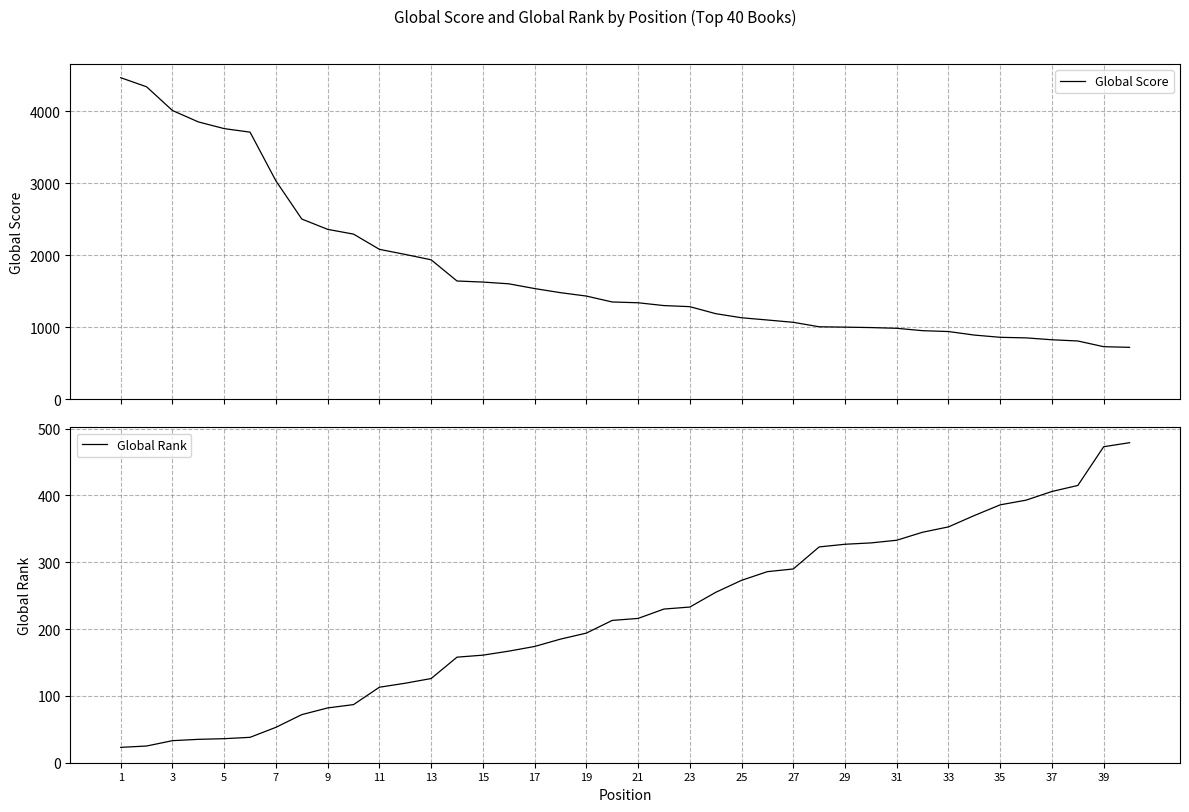

Reading left to right, list all the values displayed in this chart.

Global Score: 4462	4336	4007	3849	3756	3707	3031	2502	2359	2293	2082	2011	1937	1643	1628	1604	1538	1481	1434	1352	1341	1302	1287	1190	1133	1102	1070	1008	1003	997	987	954	942	893	862	854	828	811	732	723
Global Rank: 23	25	33	35	36	38	53	72	82	87	113	119	126	158	161	167	174	185	194	213	216	230	233	255	273	286	290	323	327	329	333	345	353	370	386	393	406	415	473	479